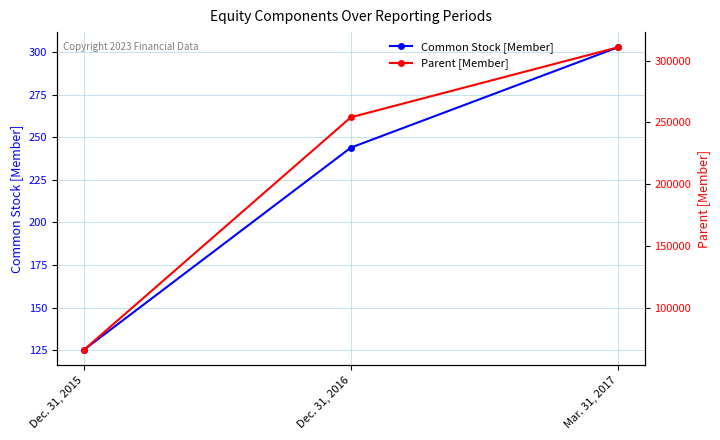

Which series has the largest range (max minus min)?

Parent [Member]